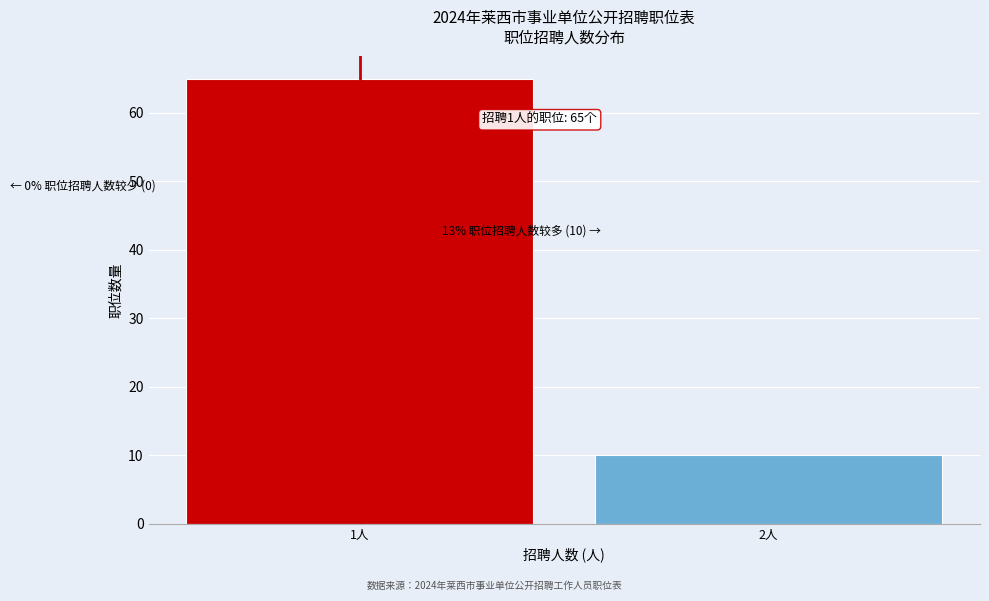

Reading left to right, list all the values displayed in this chart.

1人=65	2人=10